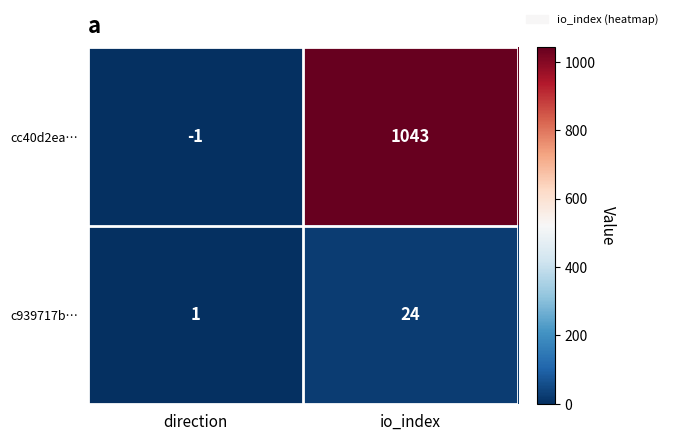

What is the average value of the cc40d2ea… series?

521